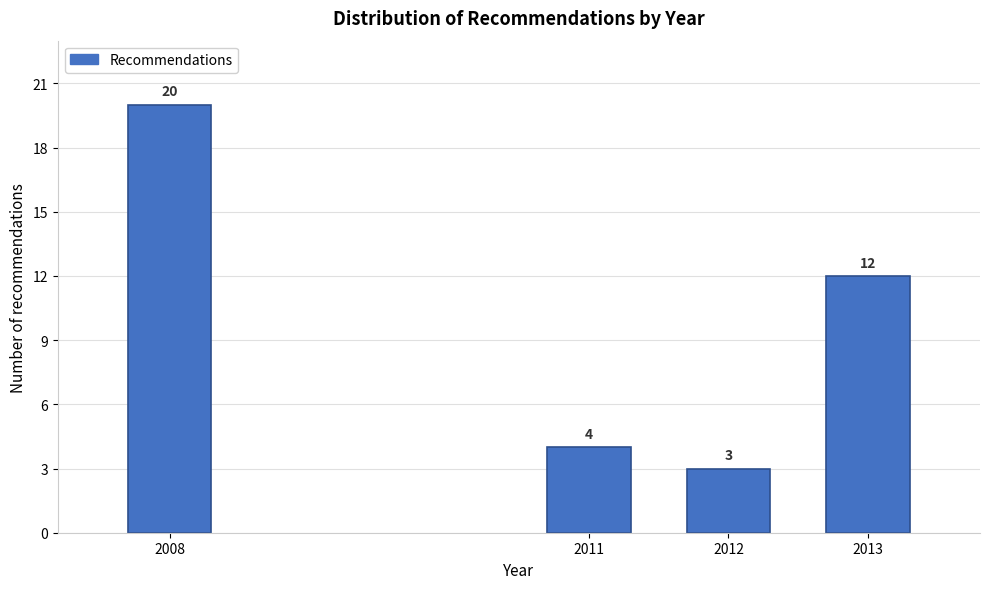

Reading left to right, list all the values displayed in this chart.

2008=20	2011=4	2012=3	2013=12